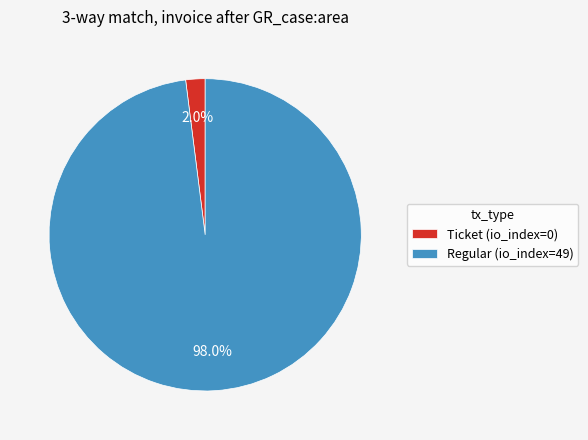

Rank the categories by value from highest to lowest.

Regular (io_index=49), Ticket (io_index=0)